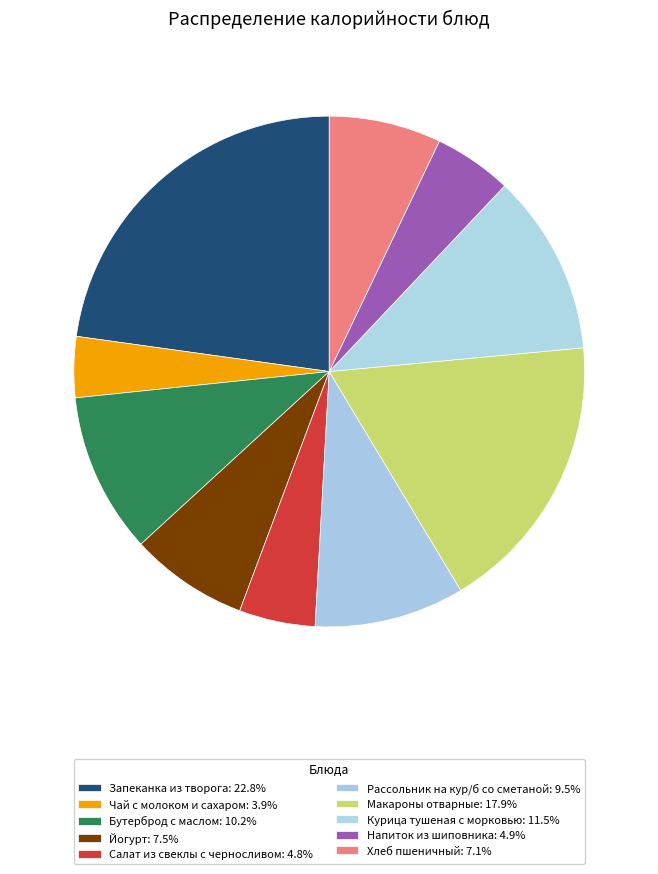

Rank the categories by value from highest to lowest.

Запеканка из творога, Макароны отварные, Курица тушеная с морковью, Бутерброд с маслом, Рассольник на кур/б со сметаной, Йогурт, Хлеб пшеничный, Напиток из шиповника, Салат из свеклы с черносливом, Чай с молоком и сахаром